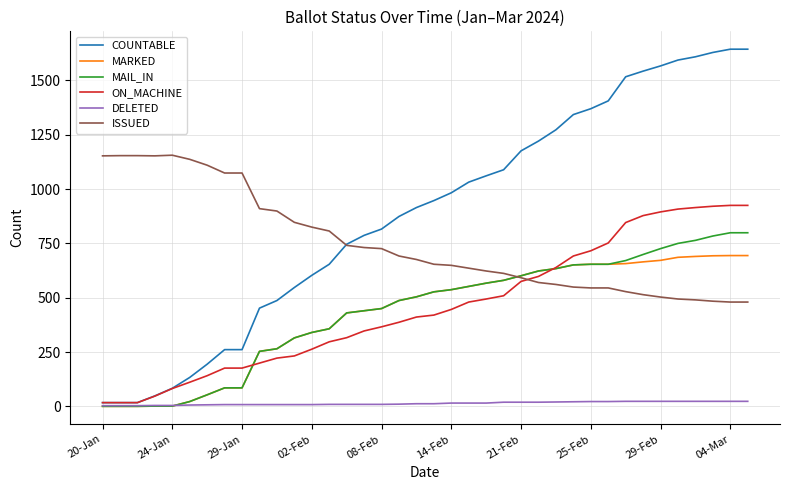

Which series has the widest spread of values?

COUNTABLE